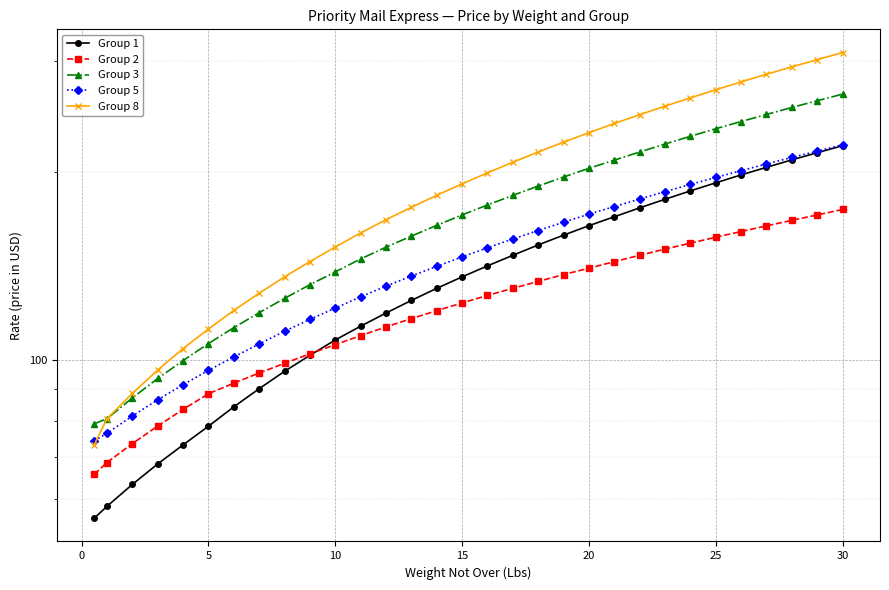

What is the average value of the Group 5 series?

146.2